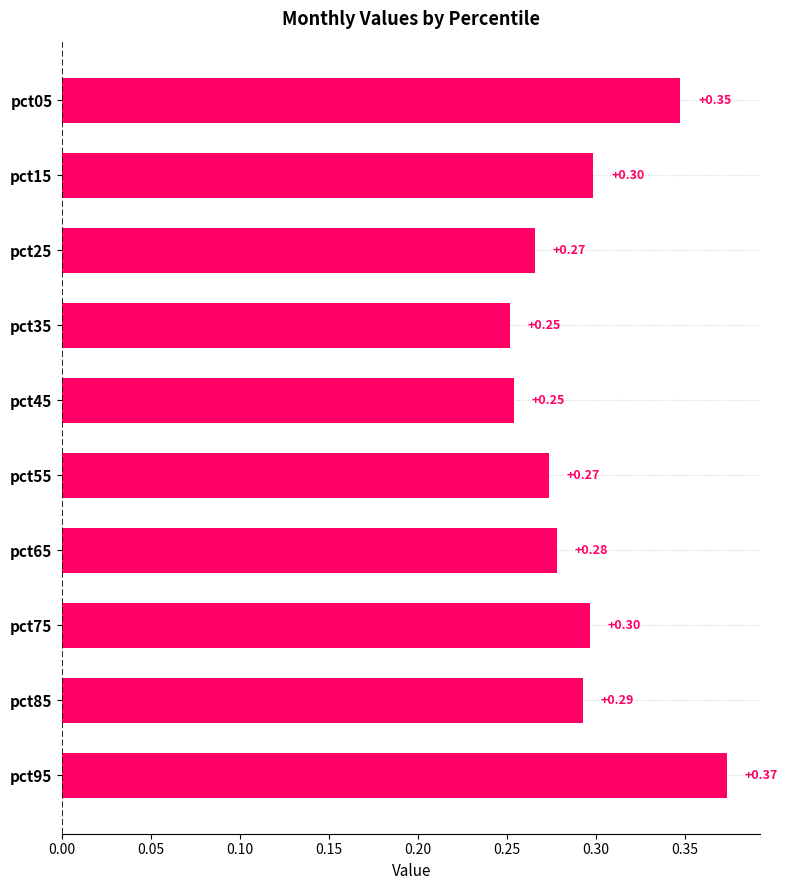

Between pct35 and pct05, which is larger?

pct05